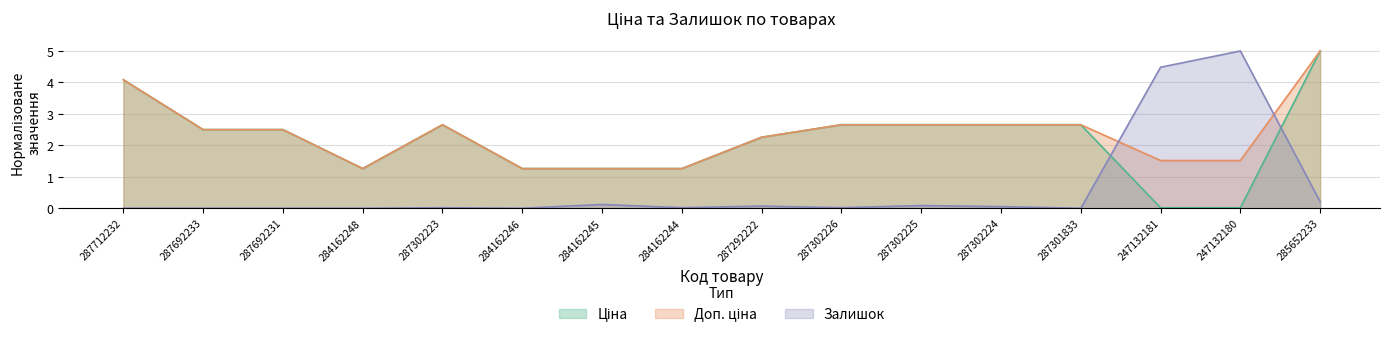

Is it true that Залишок equals 0.1 at 284162245?

True